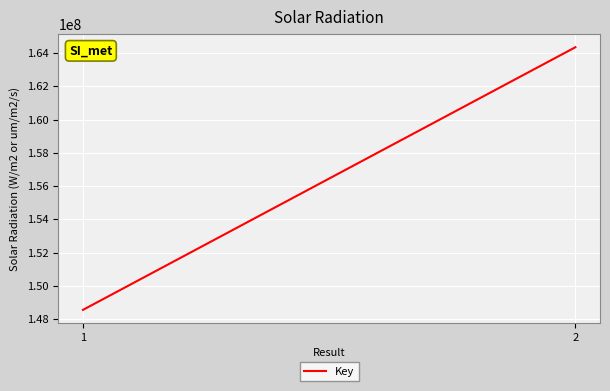

What is the ratio of the value at 2 to the value at 1?

1.1